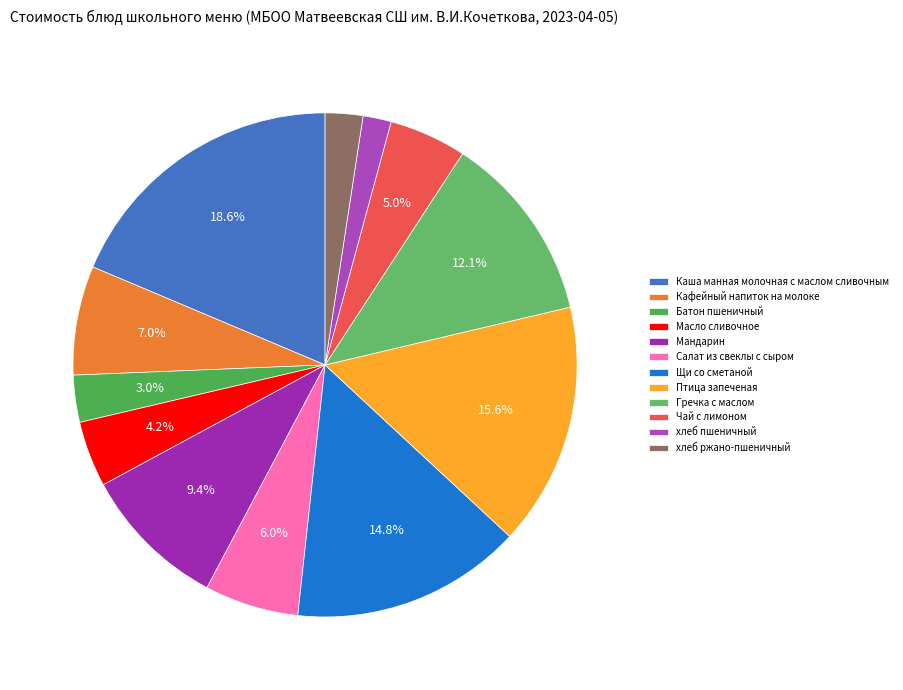

How many segments does this pie chart have?

12